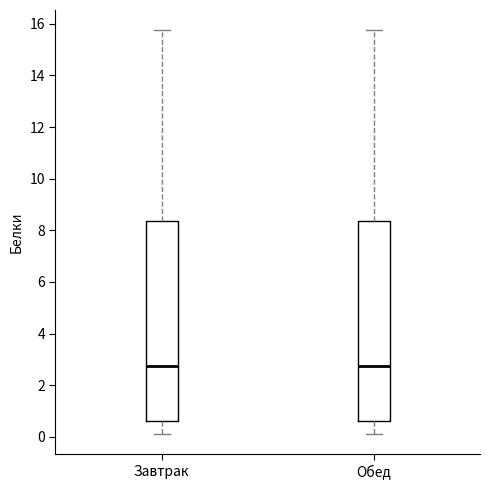

Where is the lower edge of the box for Завтрак on the y-axis? The values are not printed on the chart, so give them approximately, as read against the axis.

0.6